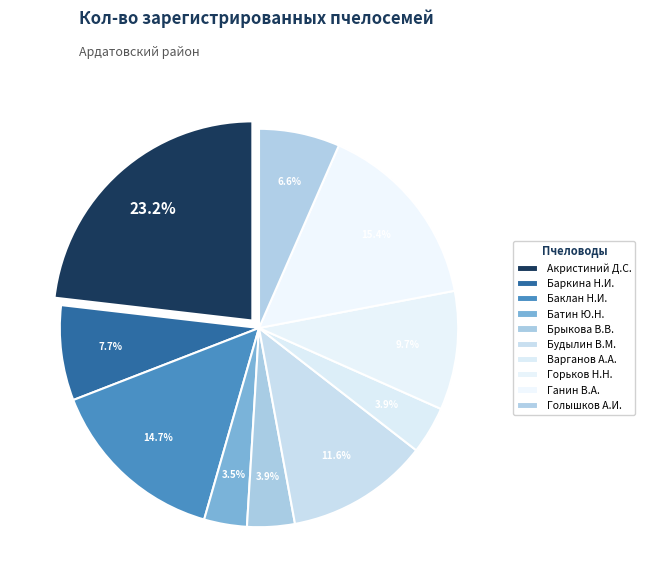

To the nearest percent, what is the combined percentage of Акристиний Д.С. and Брыкова В.В.?

27%